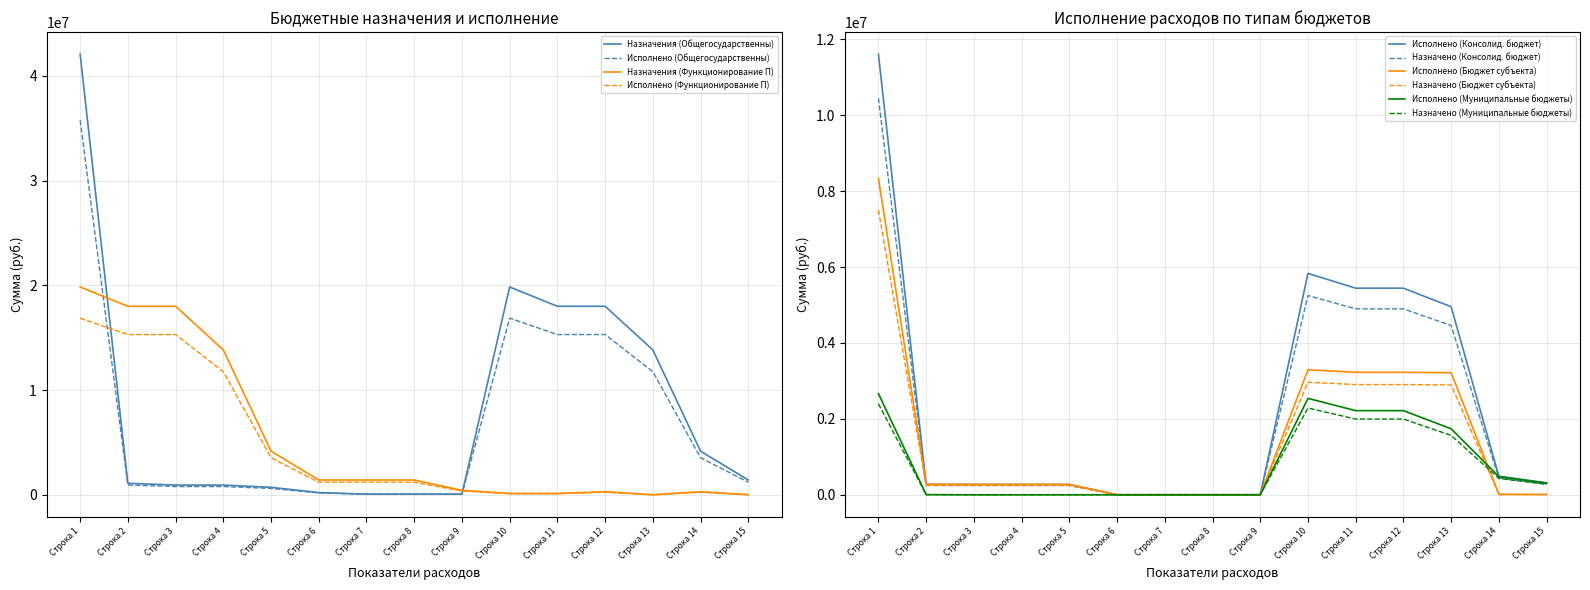

Which series has the largest range (max minus min)?

Общегосударственные вопросы